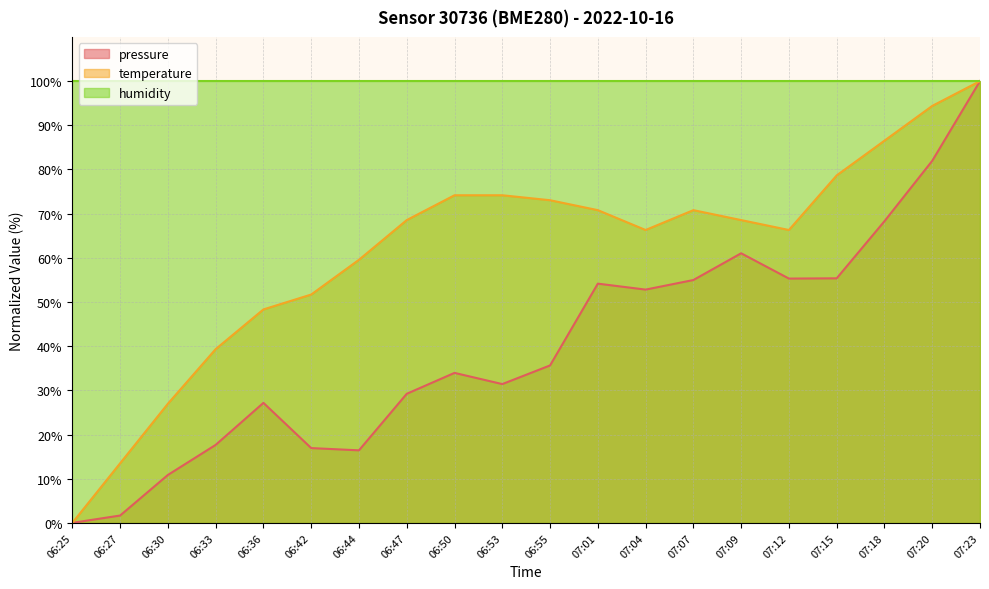

True or false: temperature and pressure cross at least once.

False